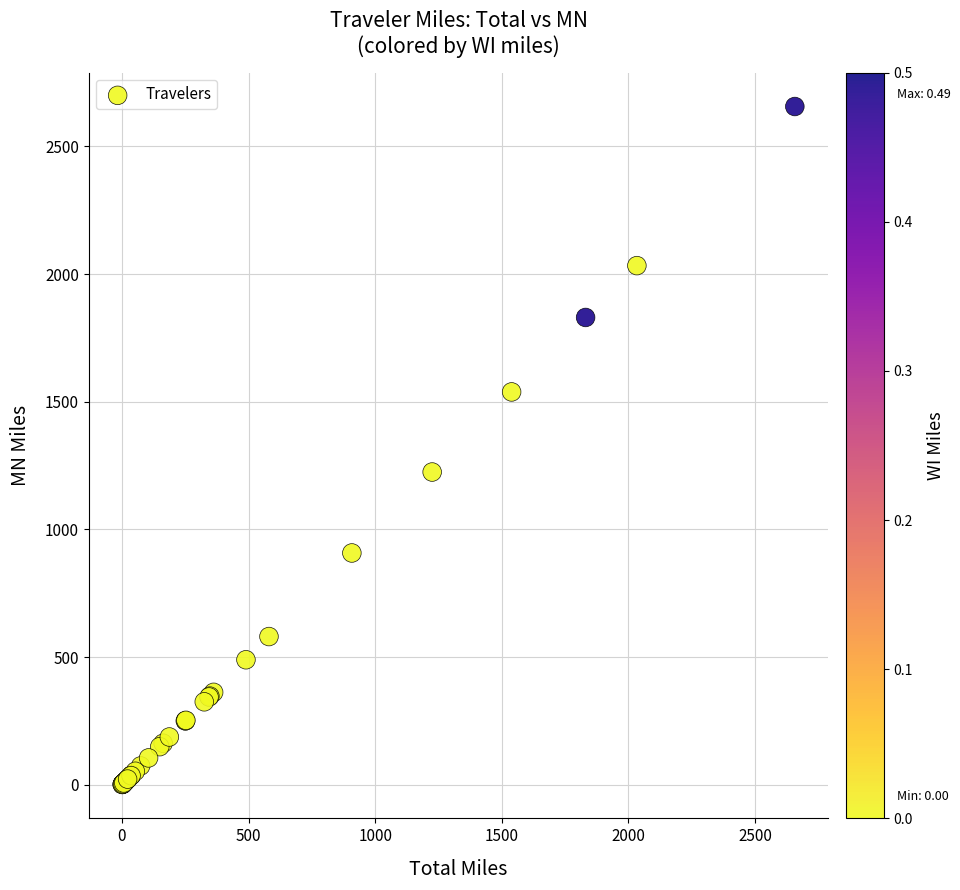

What Y value in the scatter plot is closest to 1328?

1225.0